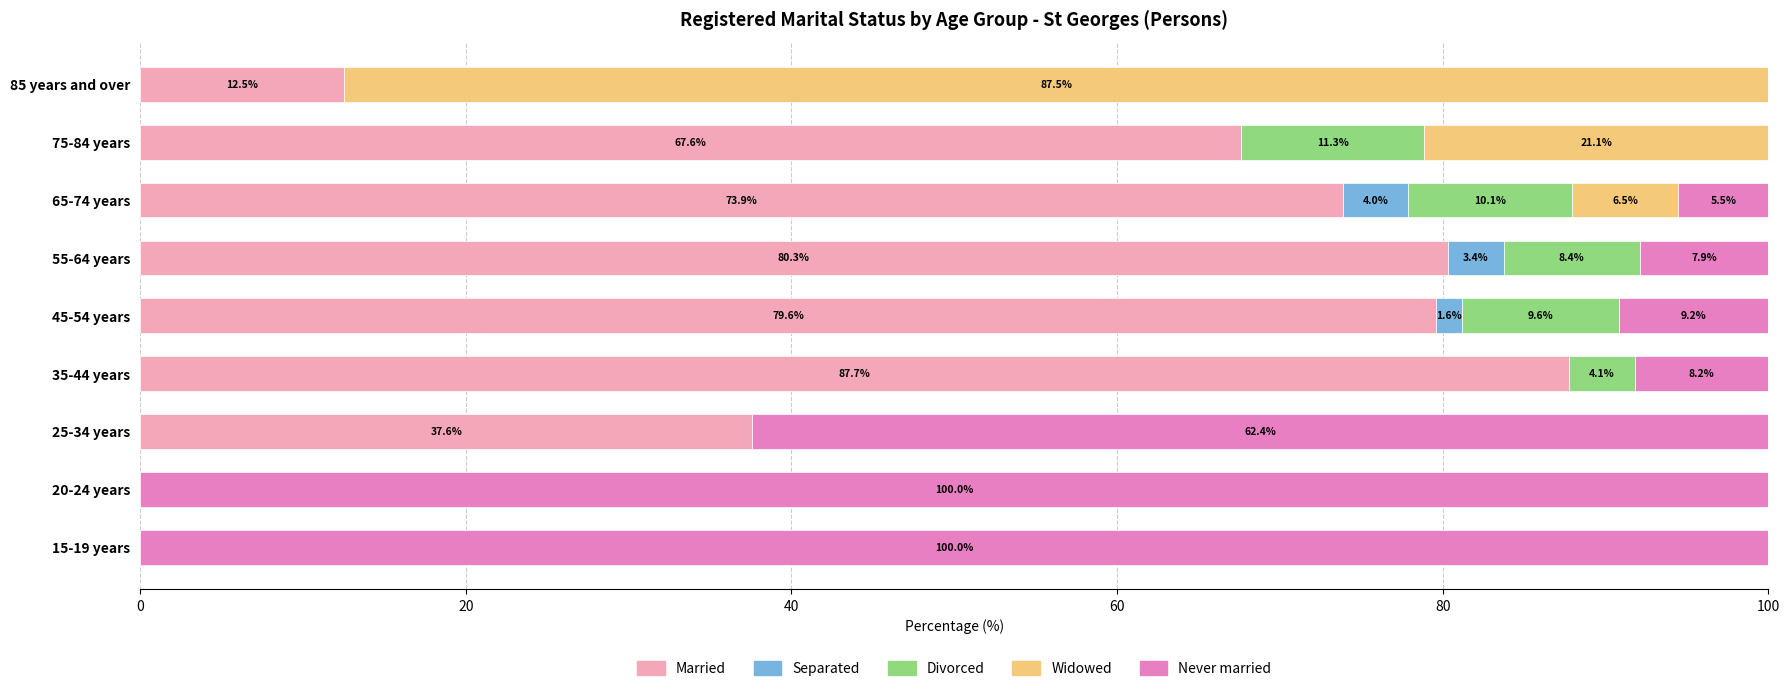

What is the sum of all Married values?

439.2